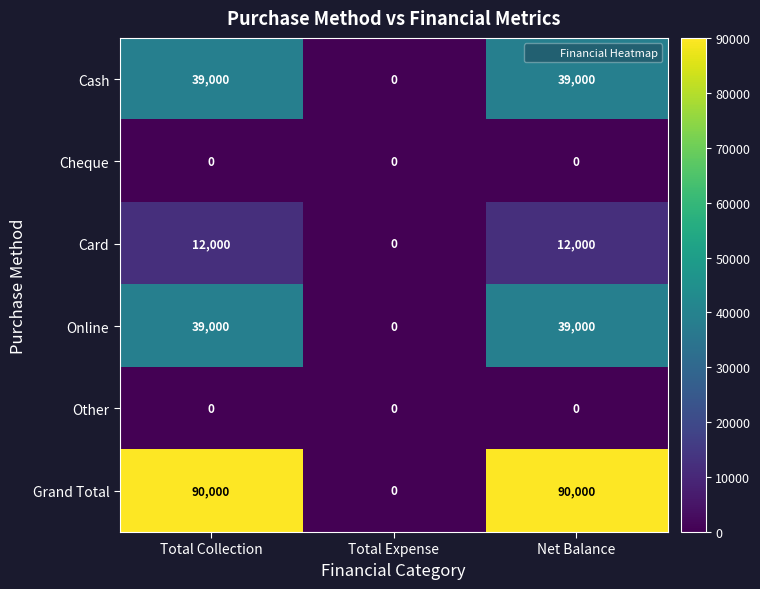

Between Total Expense and Net Balance, which series saw the biggest shift?

Grand Total